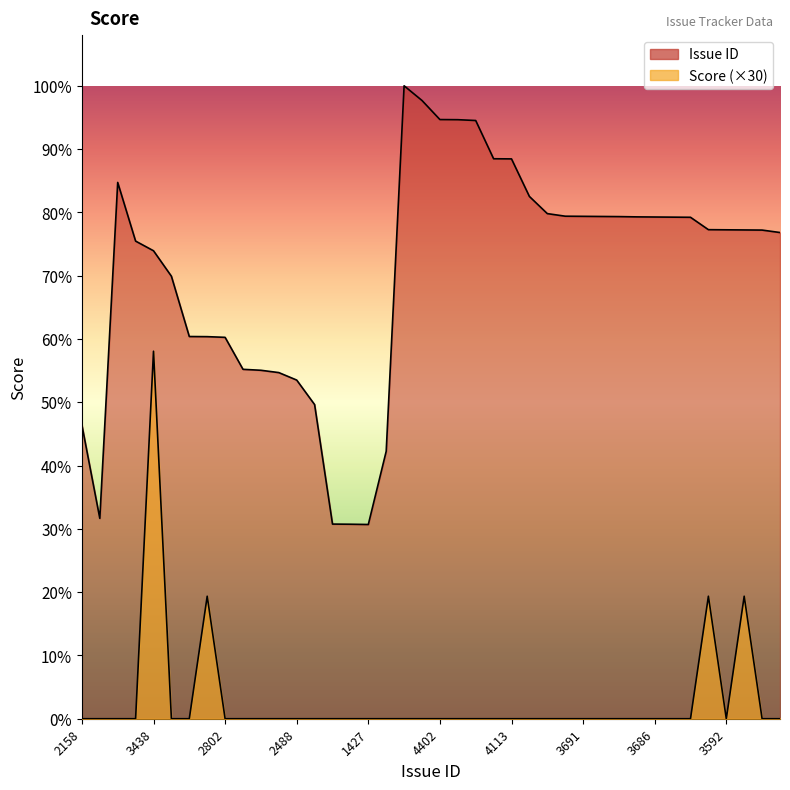

Does the chart have visible grid lines?

No